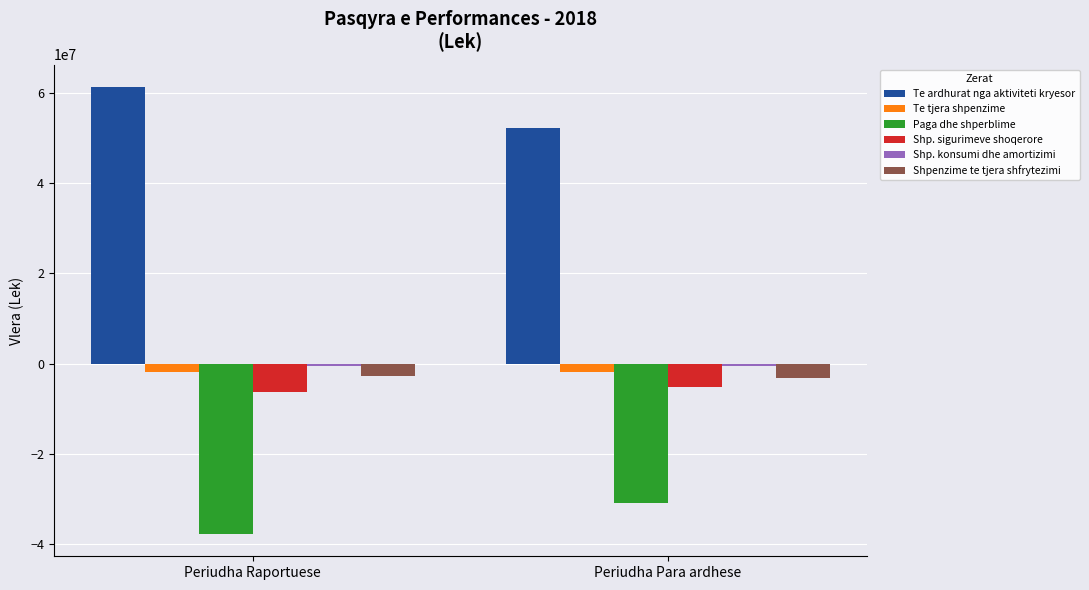

What position from the left is Periudha Raportuese?

1